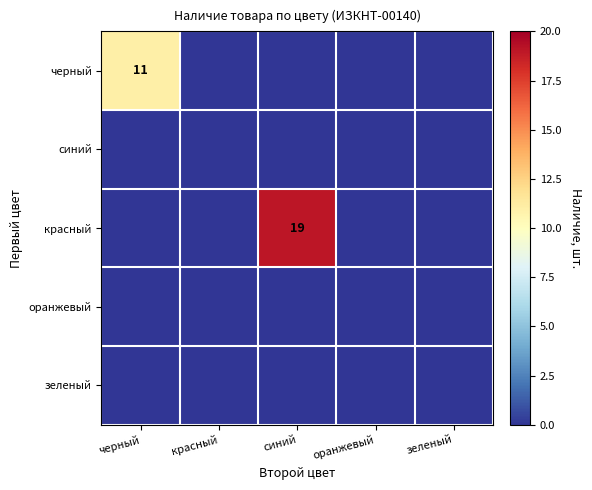

How many data points does each series have?

5